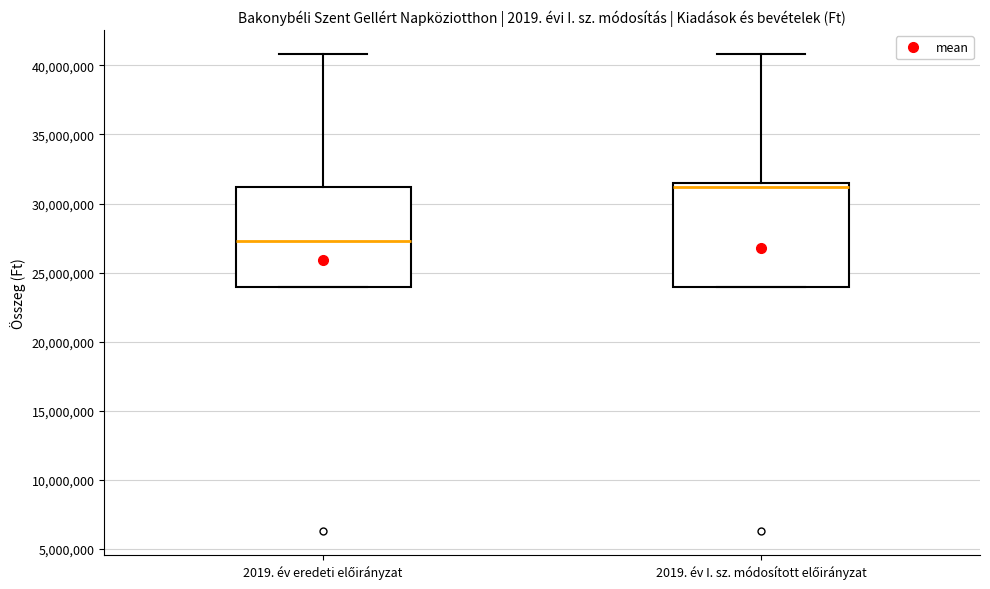

Which box has the highest median line?

2019. év I. sz. módosított előirányzat